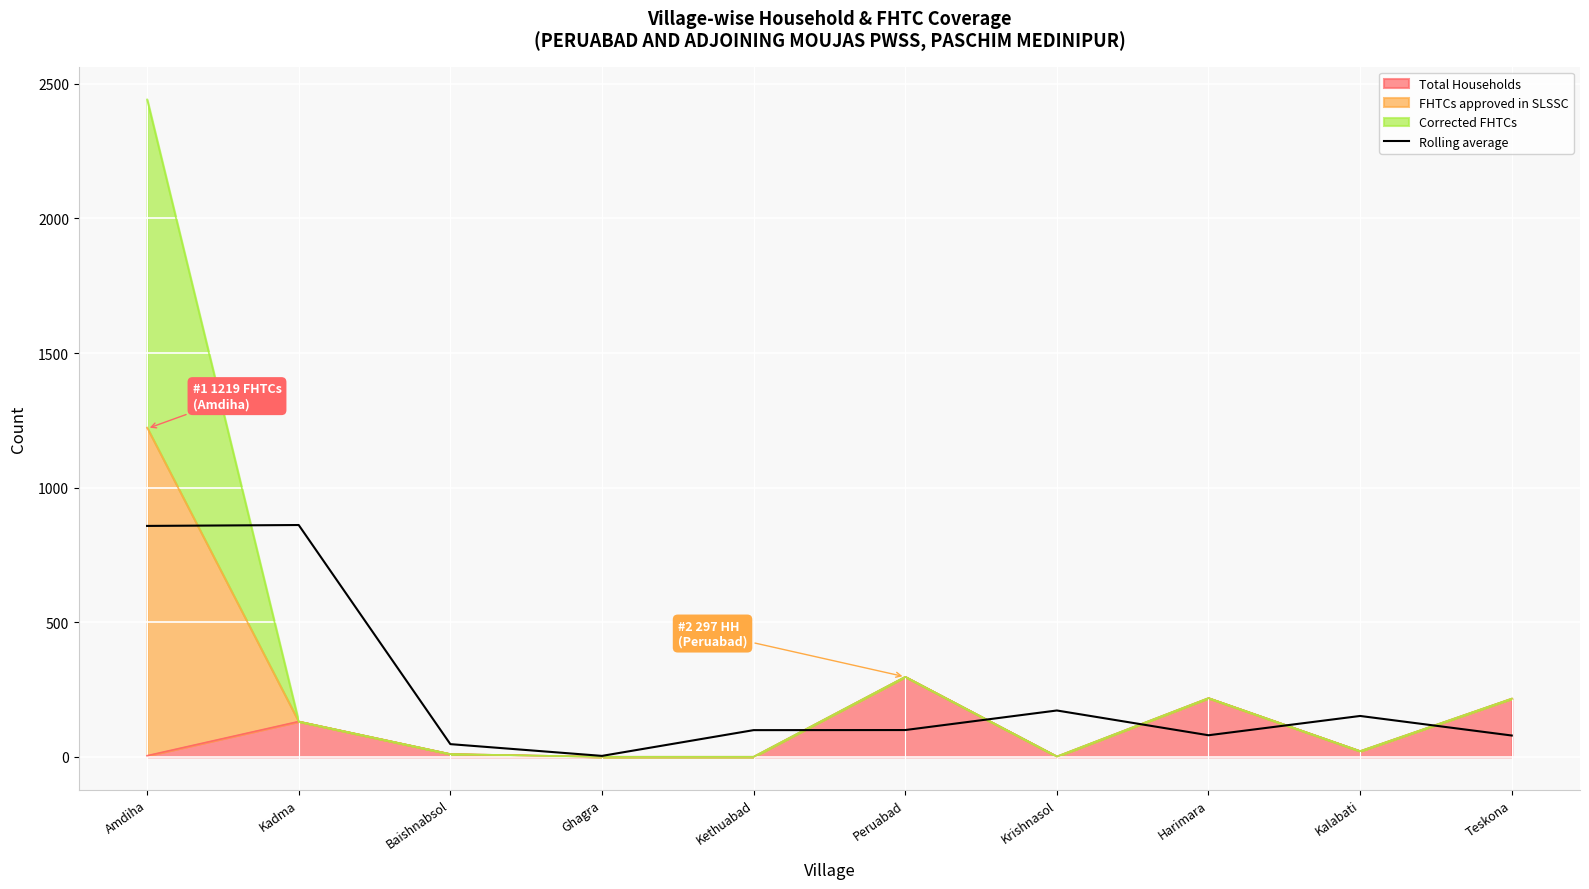

What is the difference between the maximum and minimum values?

857.7